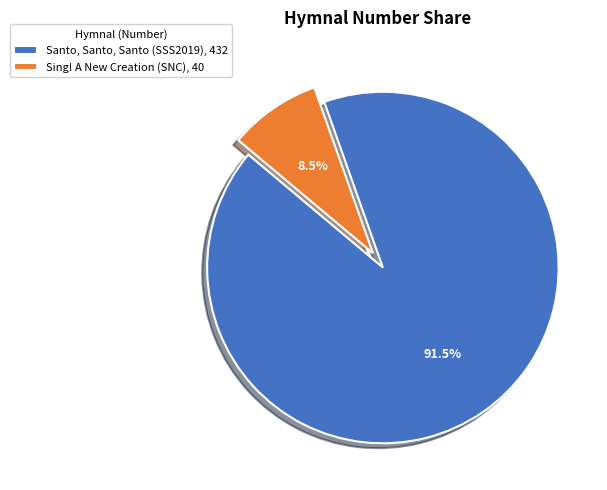

What is the total percentage of Sing! A New Creation (SNC) and Santo, Santo, Santo (SSS2019)?

100.0%